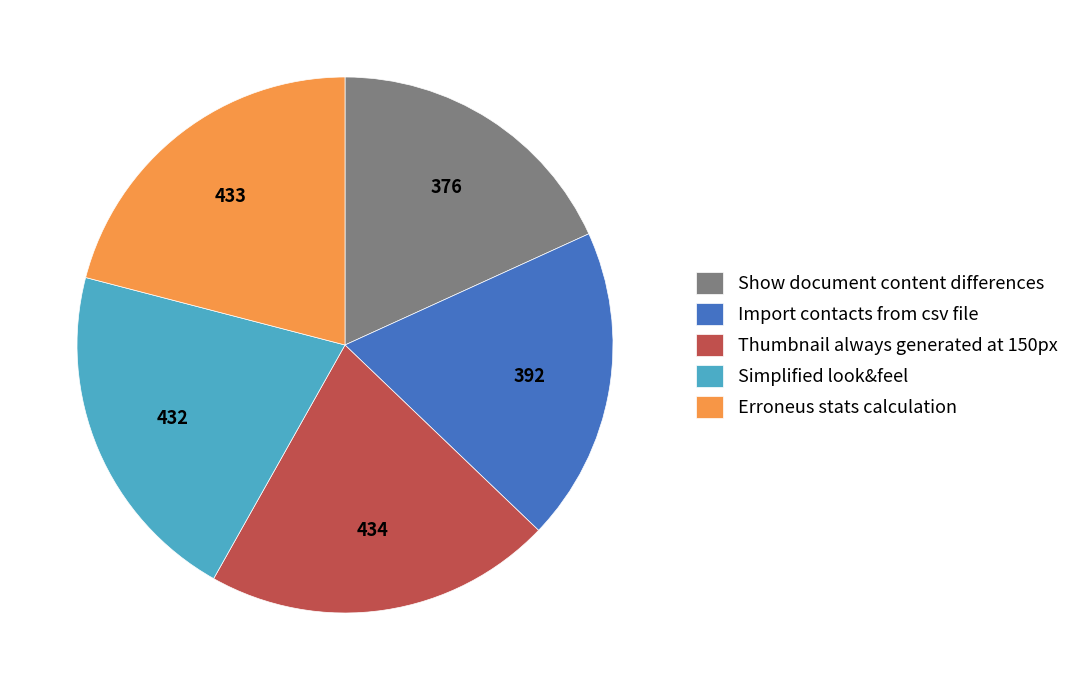

Do Show document content differences and Erroneus stats calculation together represent more than half of the pie?

No